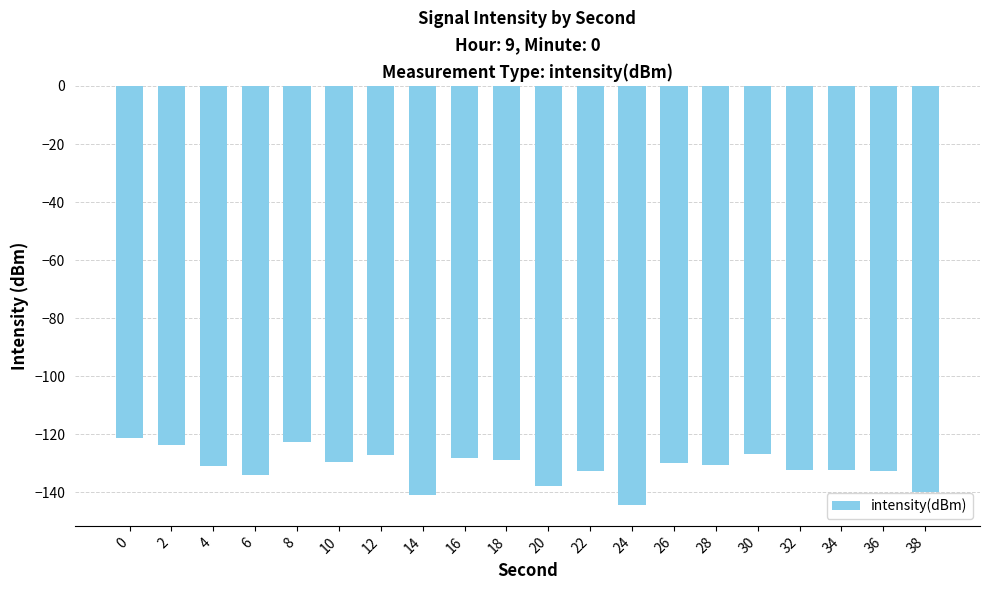

What is the difference between the maximum and second lowest values?

19.4